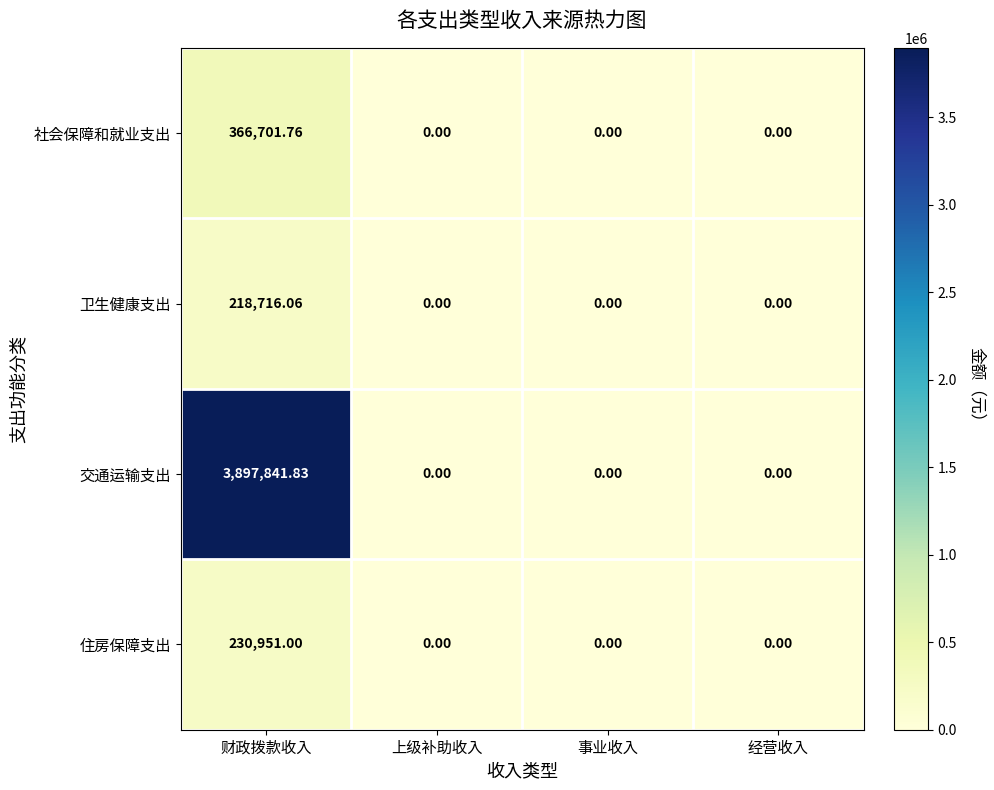

At which category does the chart reach its peak across all series?

财政拨款收入